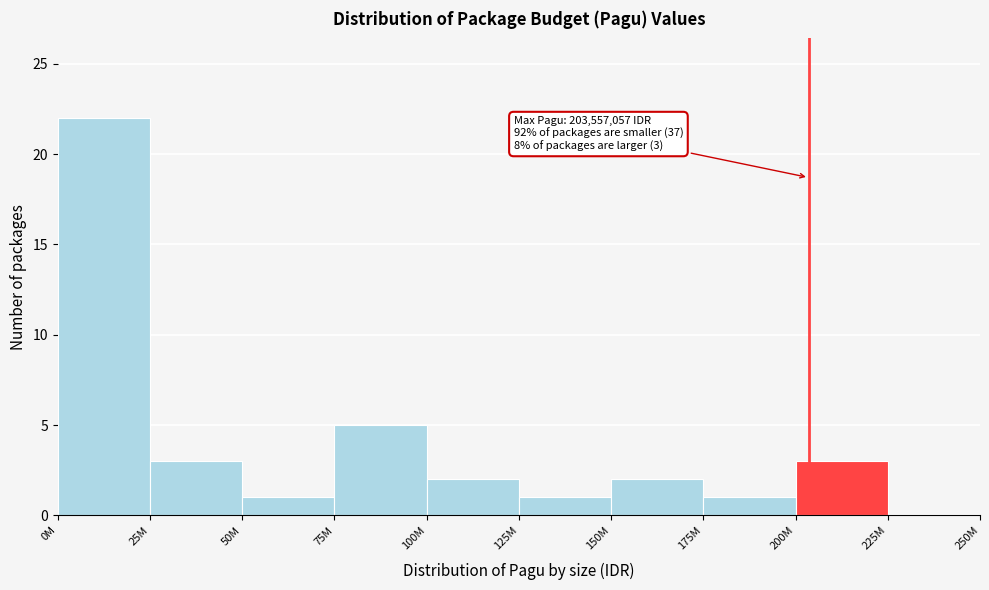

Reading left to right, transcribe all the data shown in this chart.

0M=22	25M=3	50M=1	75M=5	100M=2	125M=1	150M=2	175M=1	200M=3	225M=0